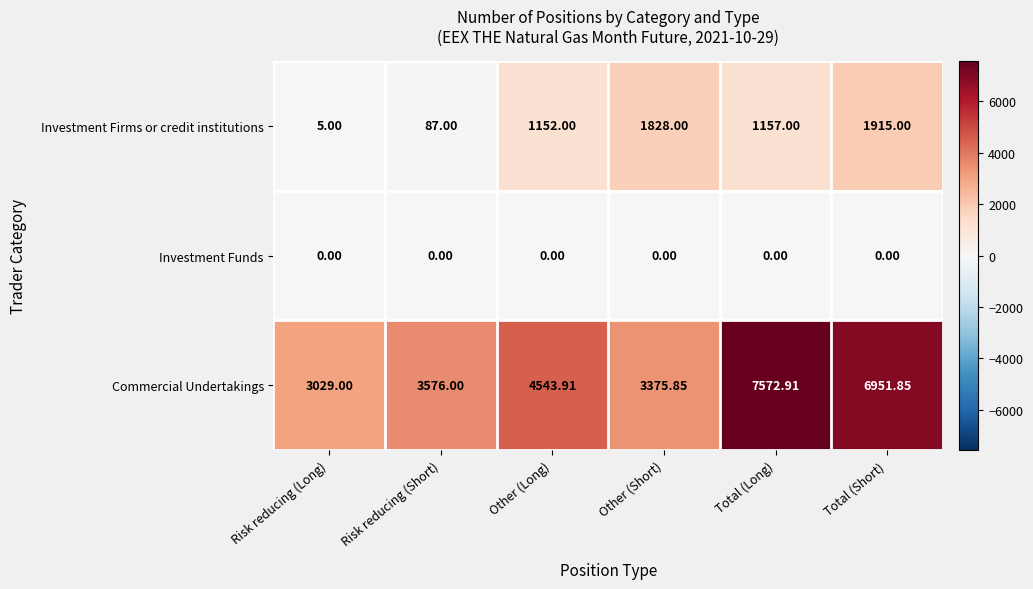

Where is Investment Firms or credit institutions nearest to the value 960?

Other (Long)